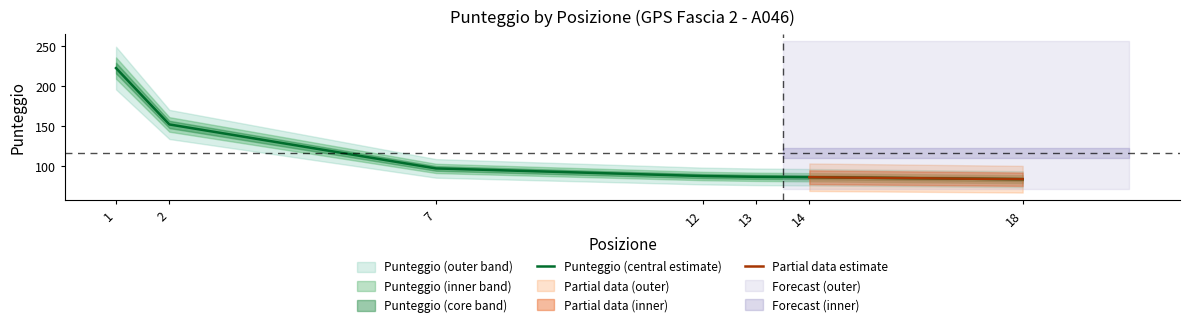

Reading left to right, extract all data points from this chart.

222.5	152.0	97.0	87.5	86.5	86.0	83.5